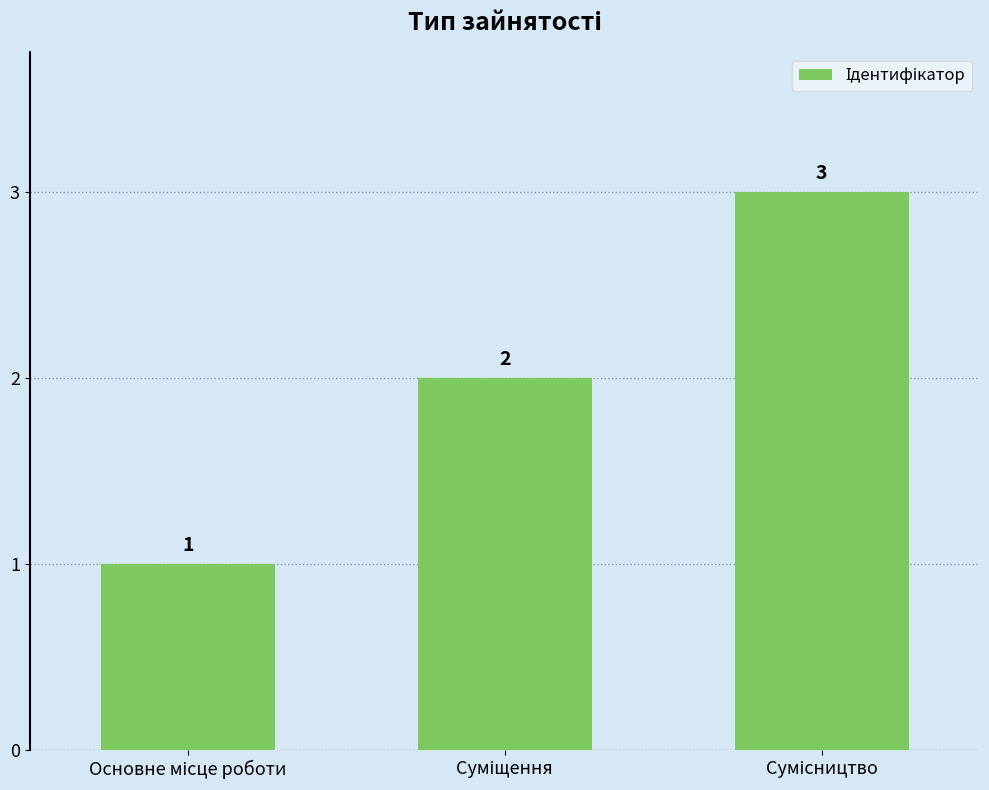

Are the bars horizontal?

No